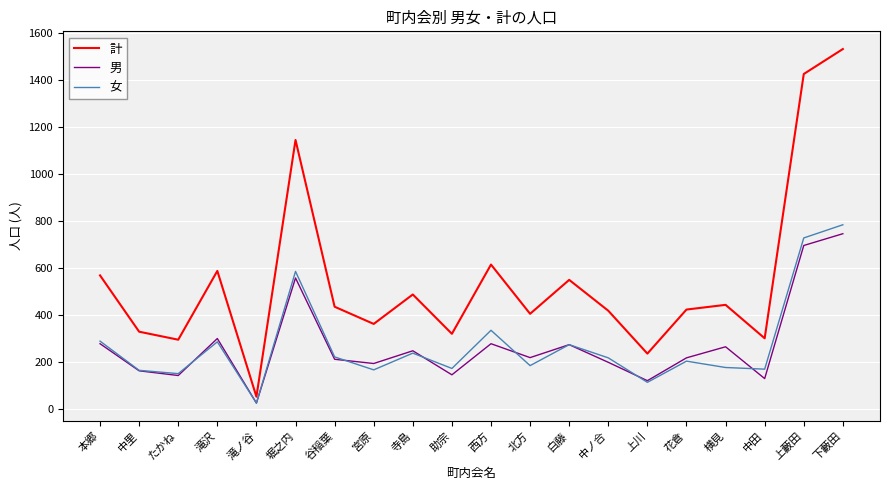

Which category has the lowest value in the 女 series?

滝ノ谷